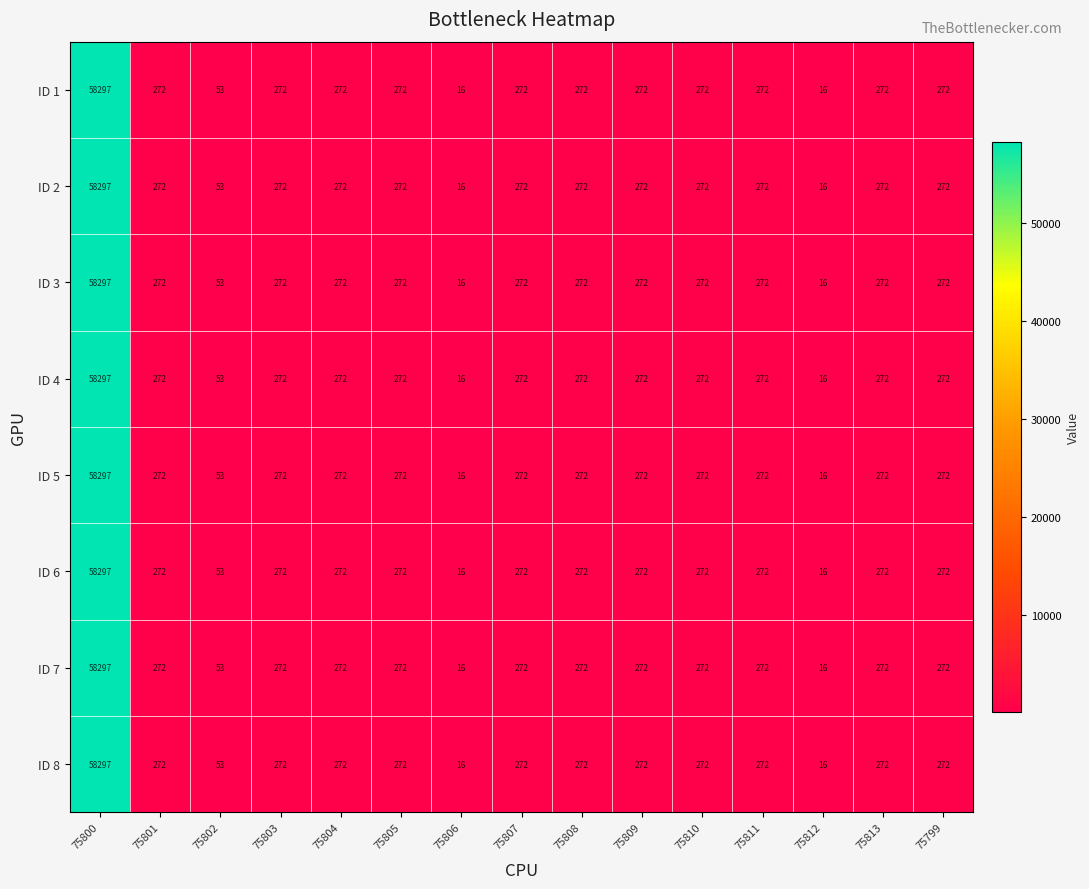

What is the lowest value of the ID 8 series?

16